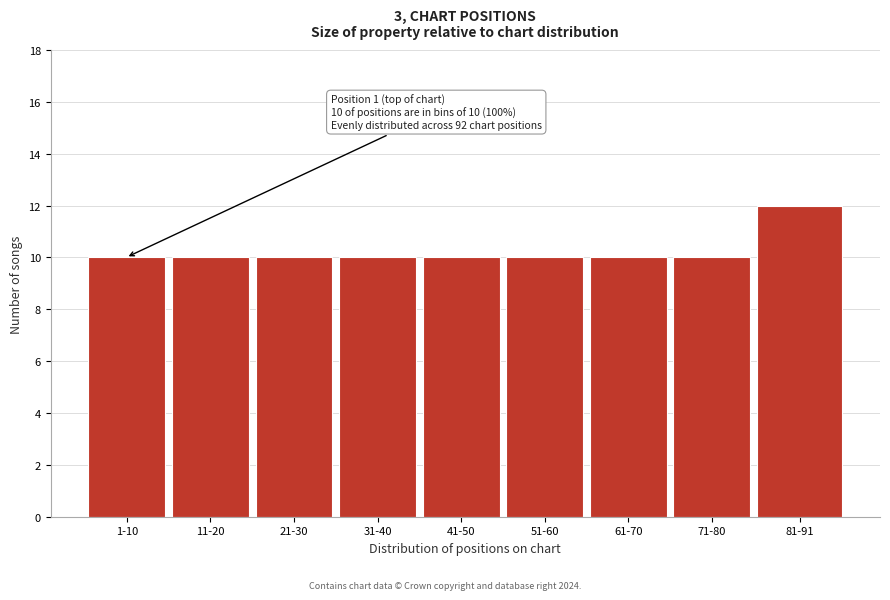

Reading right to left, extract all data points from this chart.

12	10	10	10	10	10	10	10	10